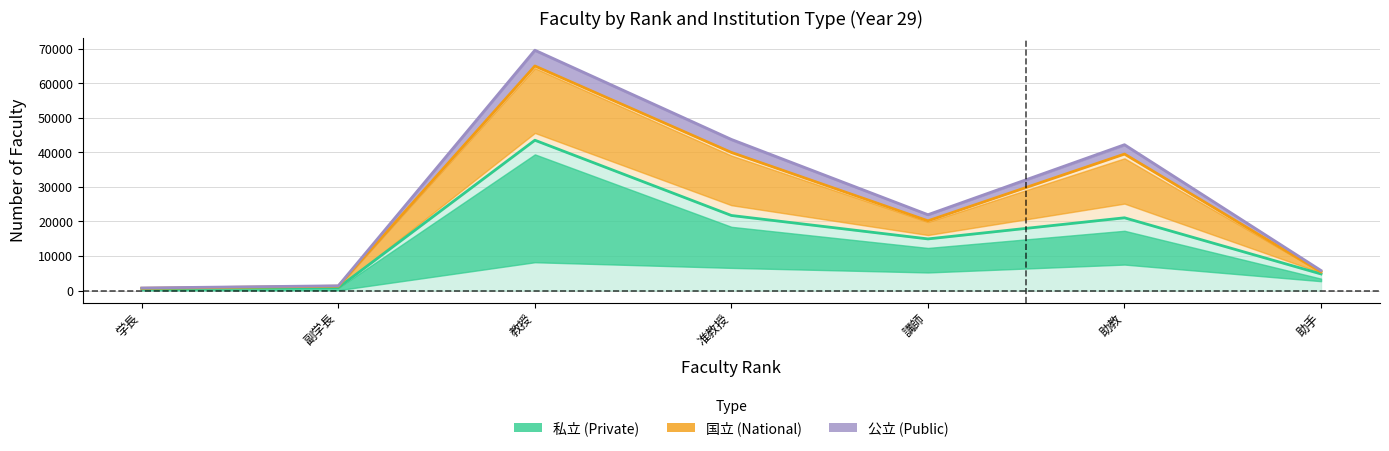

Where does the 公立_女 series first go above 620?

教授